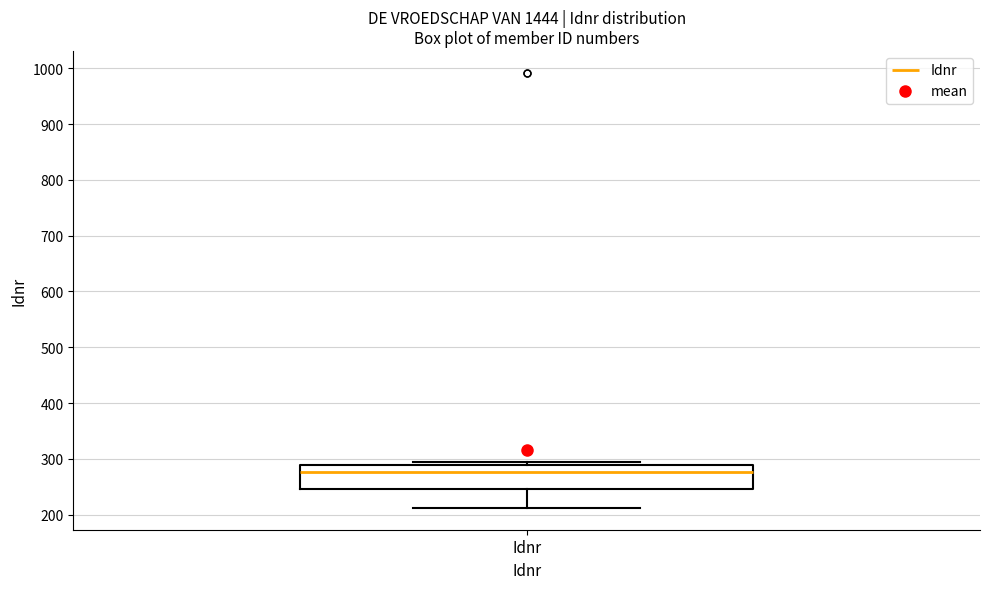

Transcribe this box plot: give where the median line is, the range the box spans, and where the two whiskers end, as read against the y-axis. The values are not printed on the chart, so give them approximately, as read against the axis.

median 280, box 250 to 290, whiskers 210 to 300